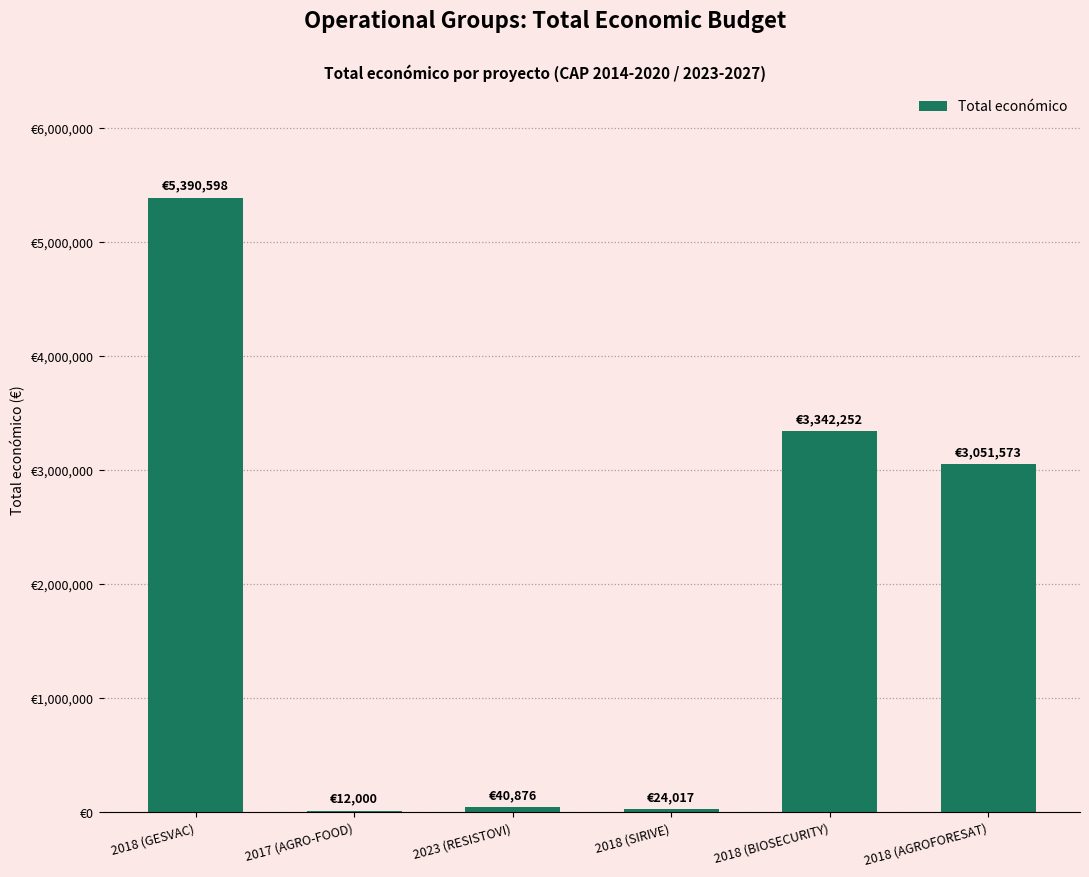

What position from the right is 2018 (AGROFORESAT)?

1